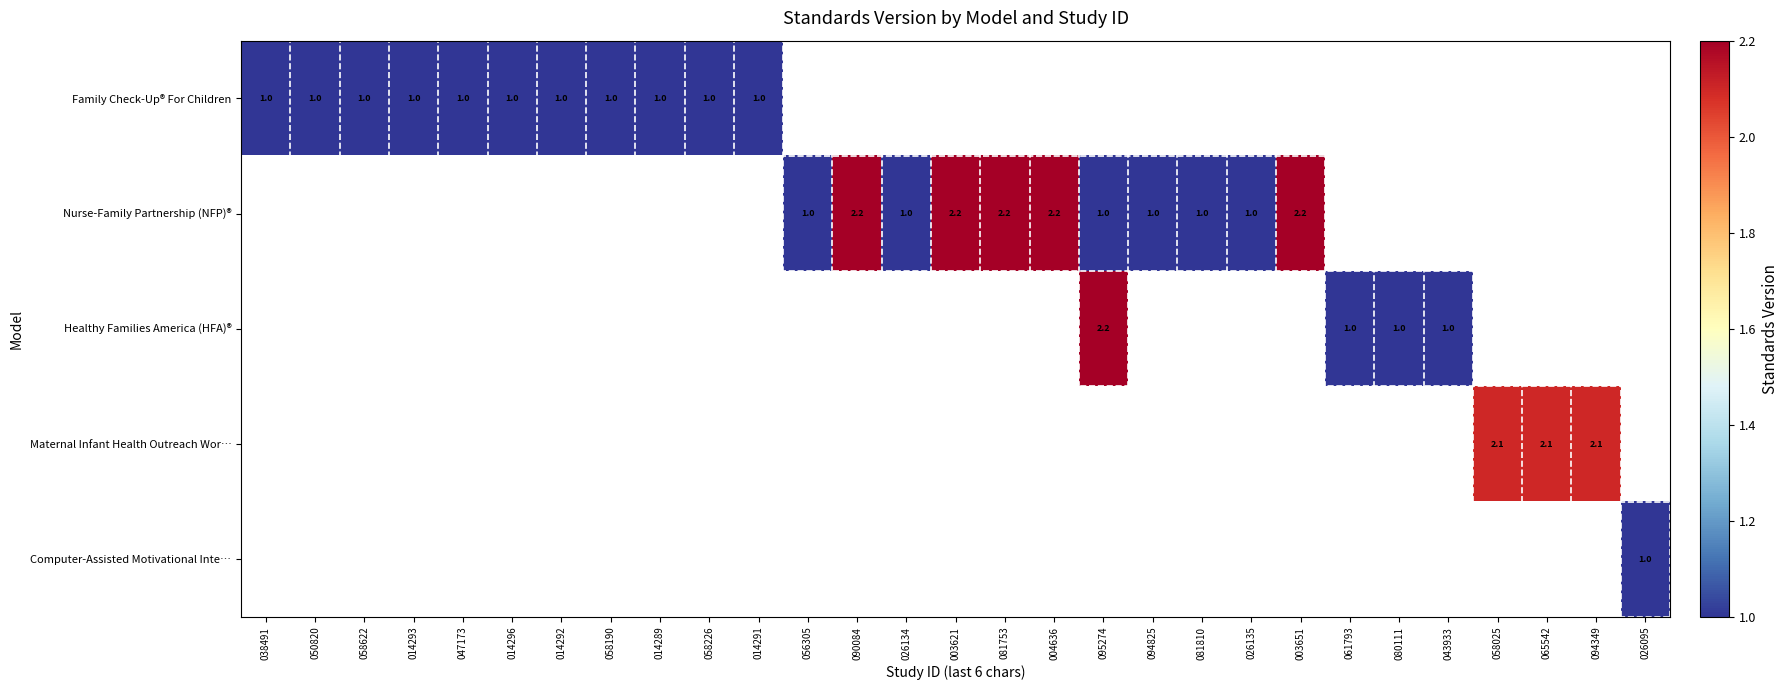

Between 094825 and 090084, which is larger?

090084